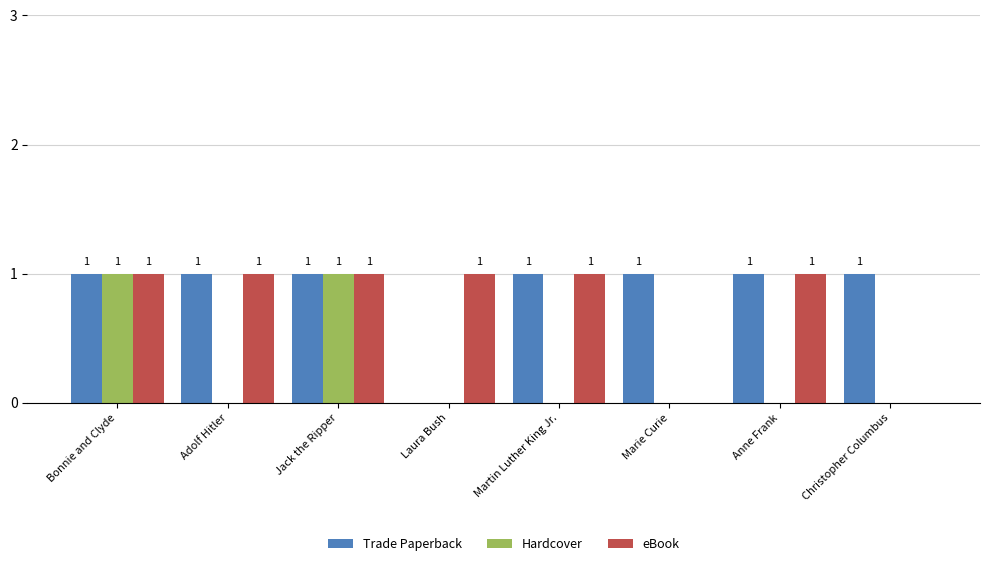

How many eBook values are between 1 and 2?

6